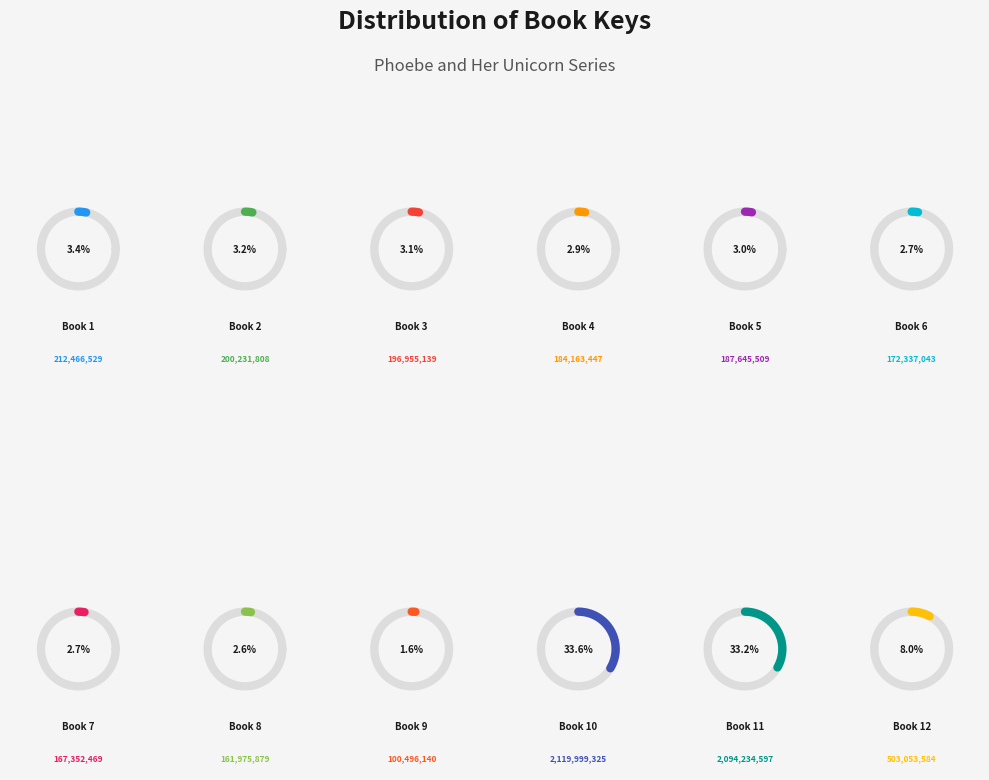

To the nearest percent, what portion does 11 represent?

33%